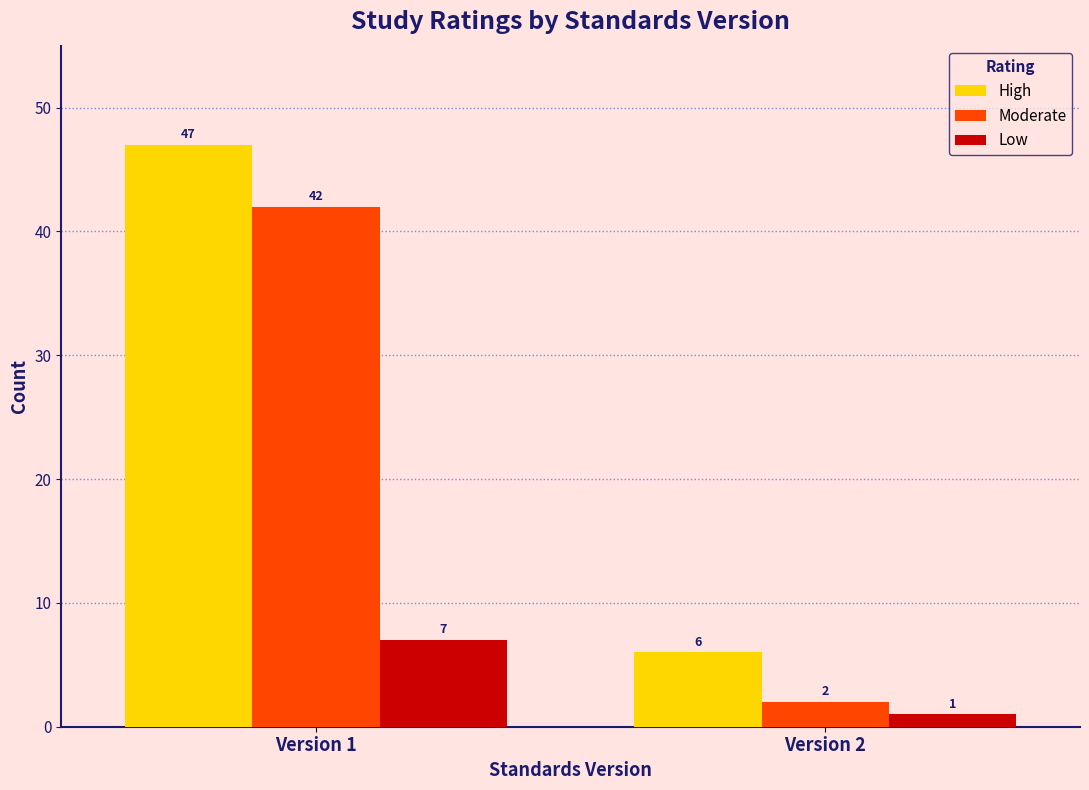

Reading left to right, transcribe all the data shown in this chart.

High: Version 1=47	Version 2=6
Moderate: Version 1=42	Version 2=2
Low: Version 1=7	Version 2=1